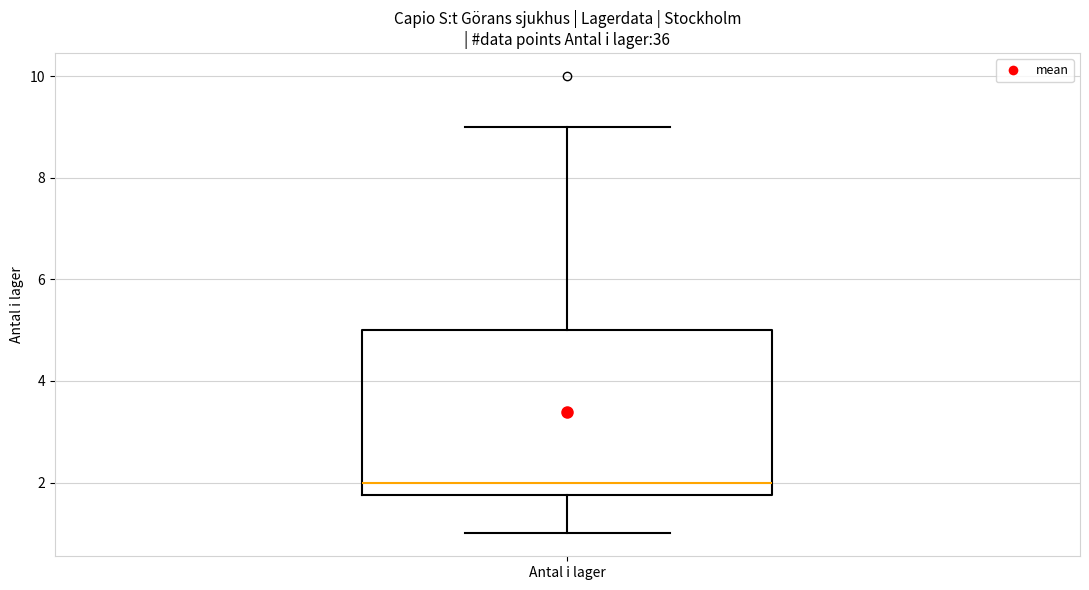

Where does the lower whisker of the box for Antal i lager end on the y-axis? The values are not printed on the chart, so give them approximately, as read against the axis.

1.0